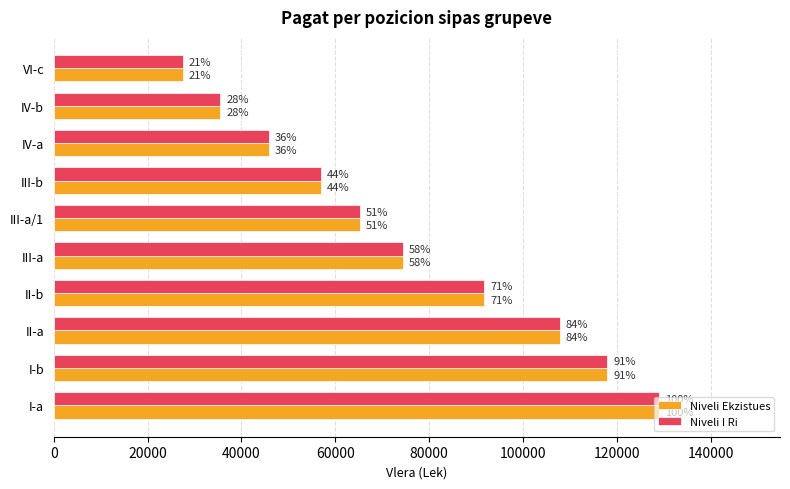

At how many categories does at least one series exceed 31397?

9